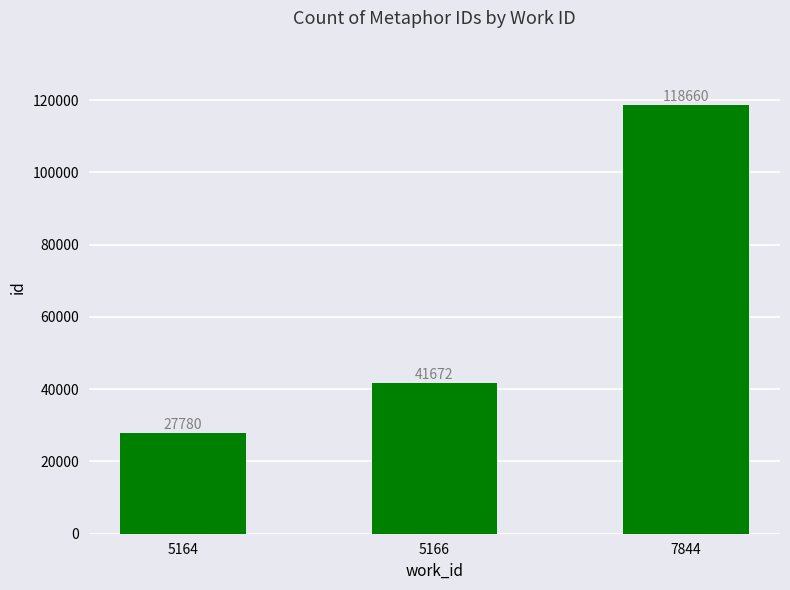

Rank the categories by value from highest to lowest.

7844, 5166, 5164